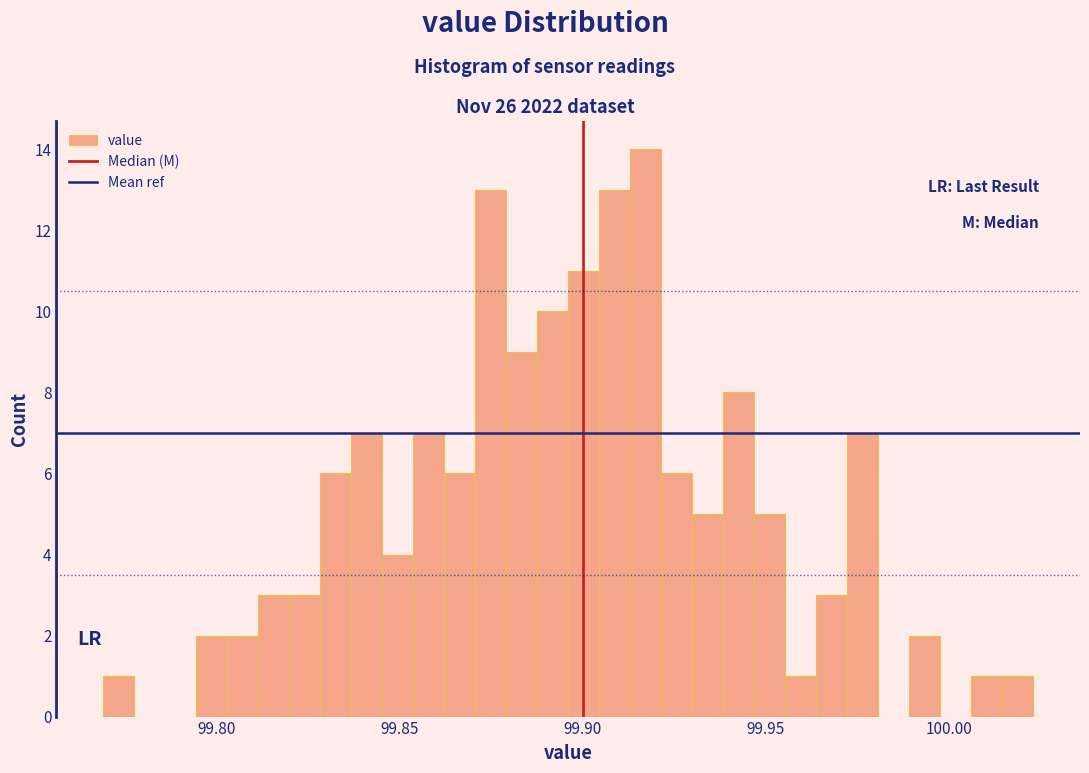

Around what value on the x-axis is the tallest bar? Give the approximate position of its centre, as read against the axis.

99.915